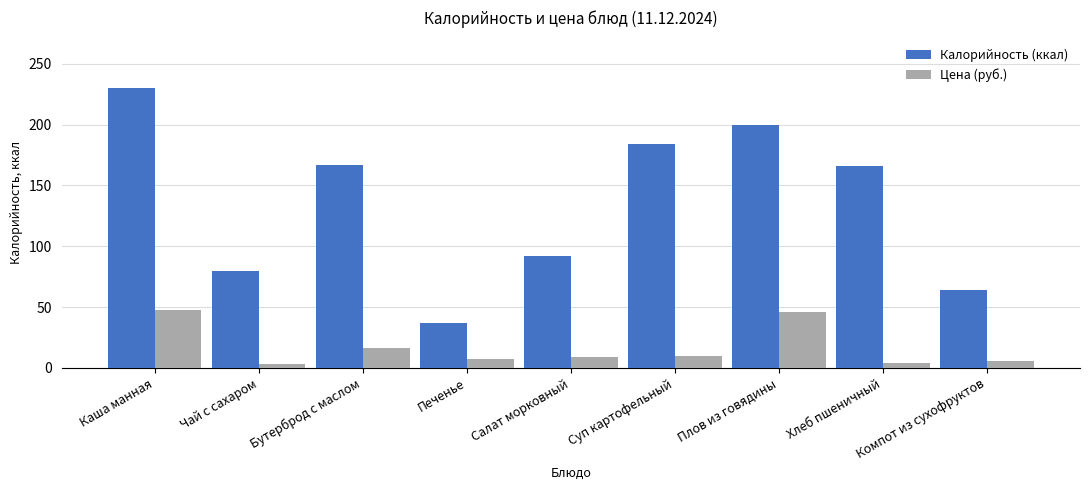

Where is Цена (руб.) nearest to the value 25?

Бутерброд с маслом